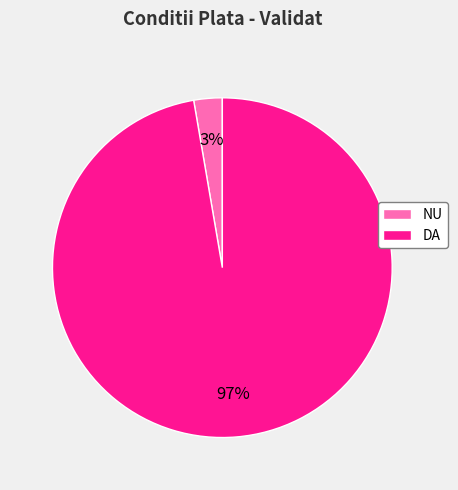

True or false: NU accounts for 11% of the total.

False